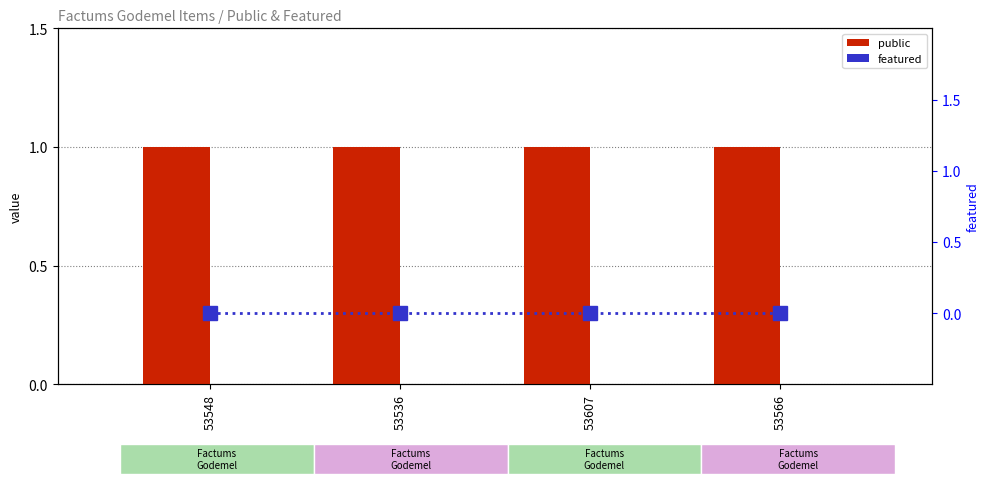

What is the label of the 1st bar from the right?

53566